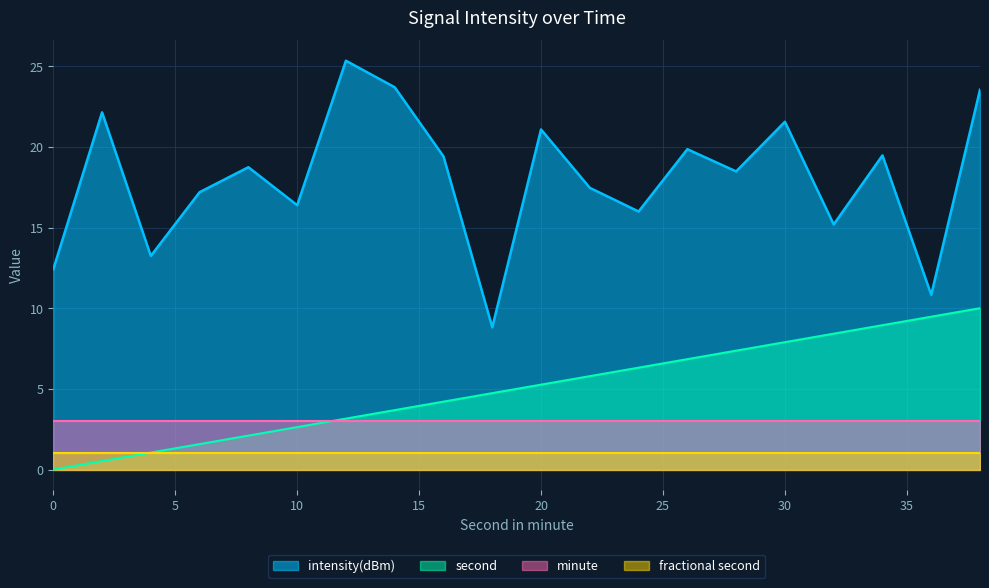

What are all the series names shown in the legend?

intensity(dBm), second, minute, fractional second